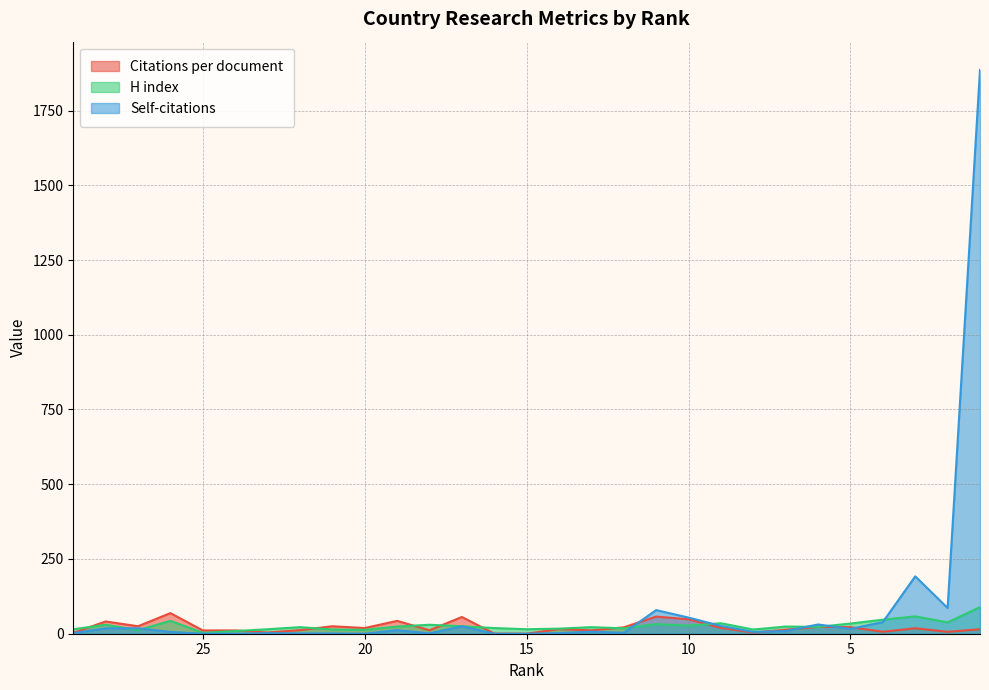

Reading right to left, extract all data points from this chart.

Citations per document: 1=15.0	2=6.4	3=18.2	4=6.6	5=21.9	6=23.2	7=13.4	8=3.8	9=19.4	10=48.2	11=57.3	12=21.3	13=11.3	14=15.5	15=0.0	16=0.5	17=56.0	18=11.5	19=43.0	20=19.0	21=25.0	22=12.0	23=4.0	24=11.0	25=11.0	26=69.0	27=25.0	28=41.0	29=3.0
H index: 1=89.0	2=38.0	3=58.0	4=47.0	5=34.0	6=23.0	7=24.0	8=14.0	9=35.0	10=27.0	11=32.0	12=18.0	13=22.0	14=17.0	15=15.0	16=19.0	17=25.0	18=30.0	19=24.0	20=13.0	21=14.0	22=22.0	23=15.0	24=9.0	25=3.0	26=43.0	27=12.0	28=30.0	29=15.0
Self-citations: 1=1886.0	2=86.0	3=192.0	4=39.0	5=16.0	6=31.0	7=9.0	8=6.0	9=26.0	10=54.0	11=79.0	12=3.0	13=7.0	14=2.0	15=0.0	16=0.0	17=25.0	18=1.0	19=12.0	20=0.0	21=1.0	22=1.0	23=2.0	24=0.0	25=0.0	26=6.0	27=18.0	28=18.0	29=2.0